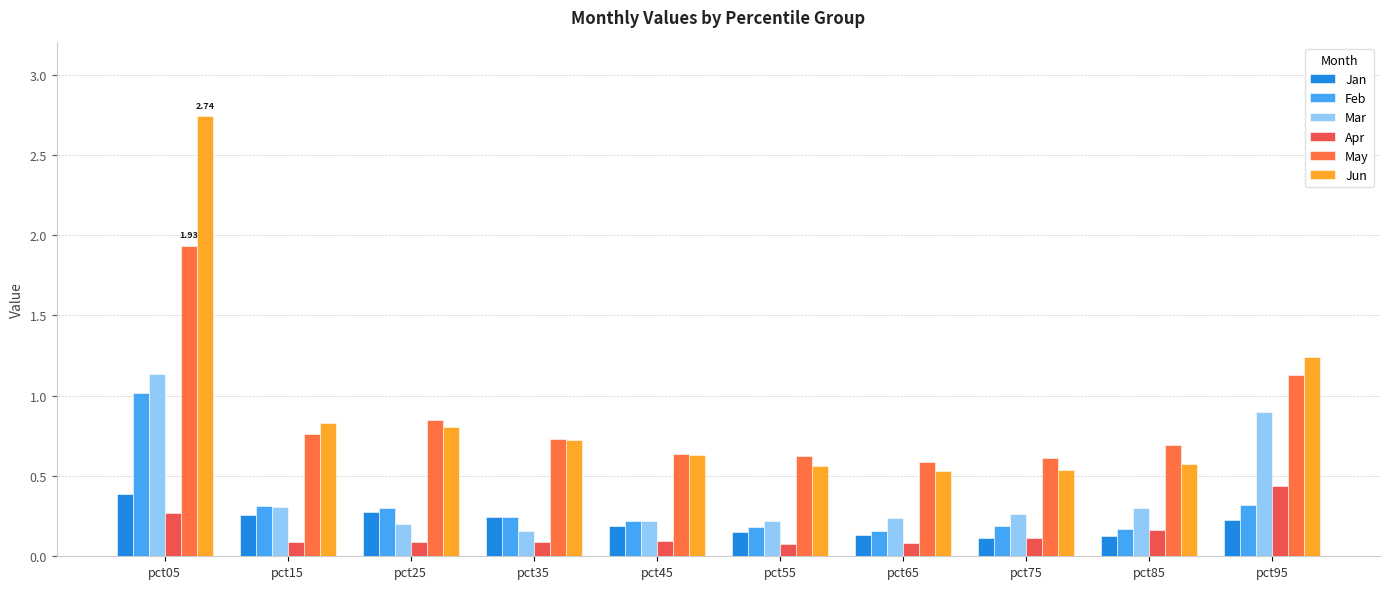

Rank the series at pct05 from highest to lowest value.

Jun, May, Mar, Feb, Jan, Apr